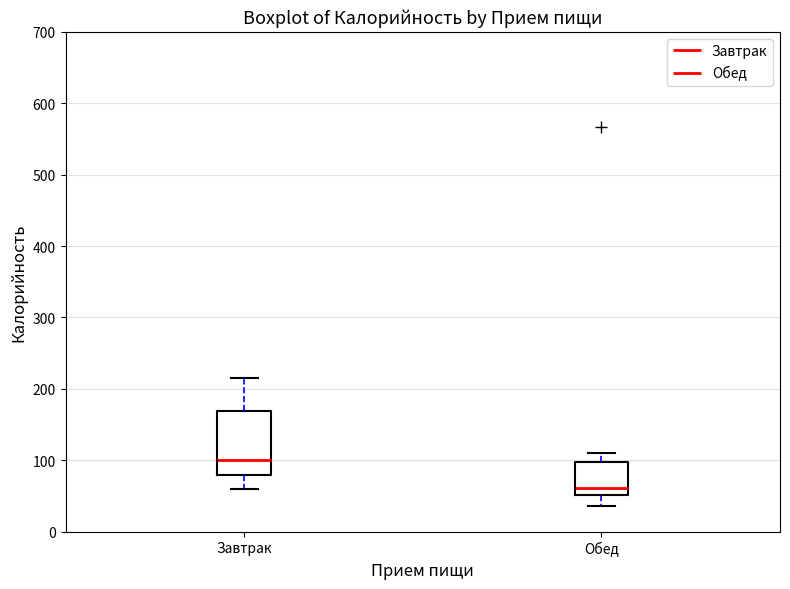

Which box has the highest median line?

Завтрак